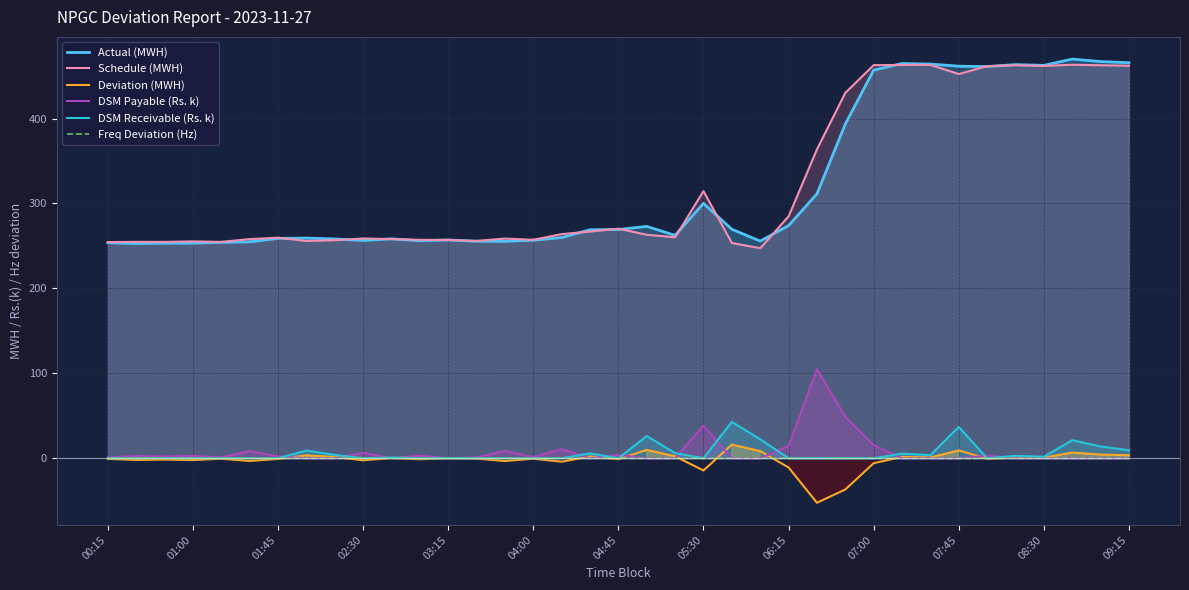

What position from the left is 28?

29